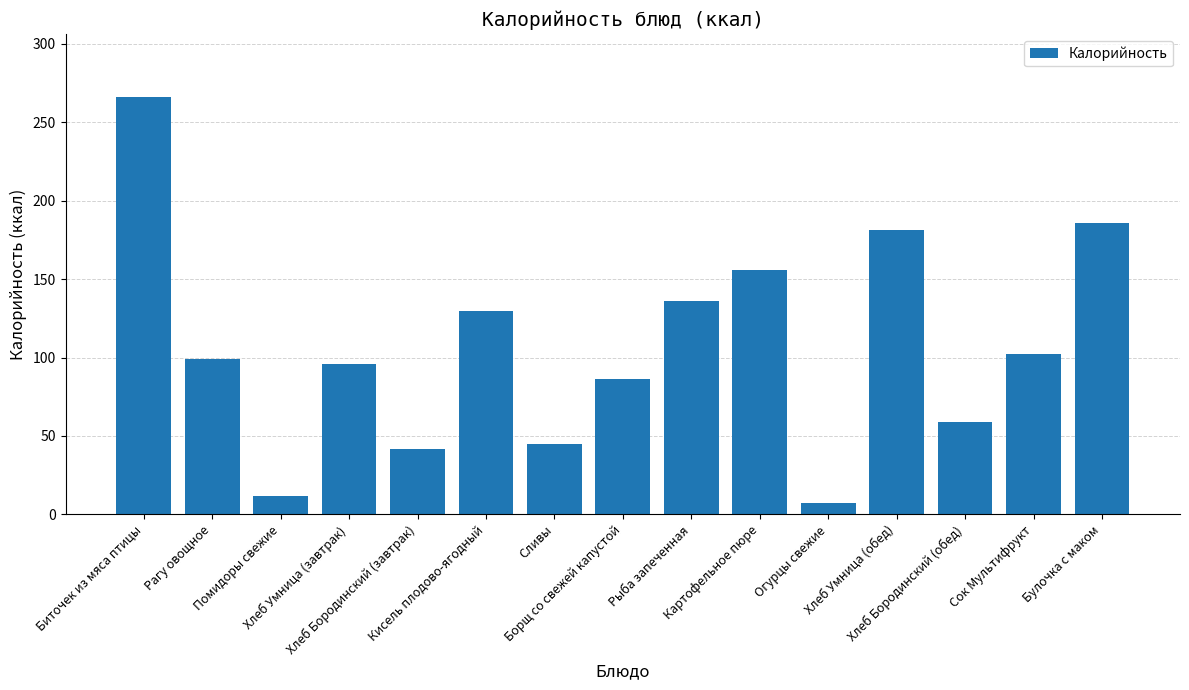

The value at Биточек из мяса птицы is 453.3. True or false?

False